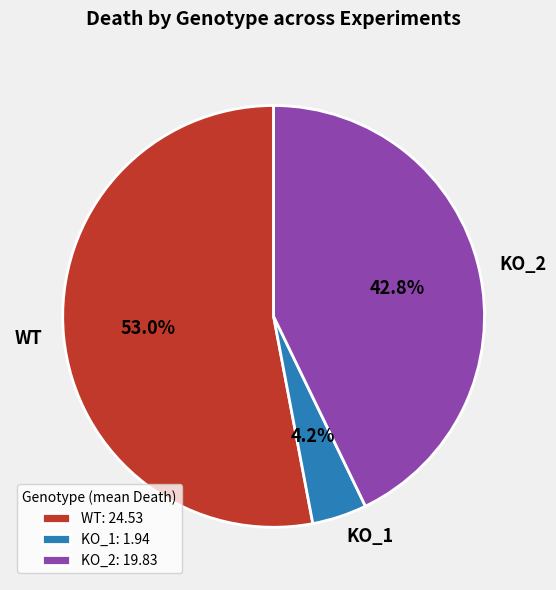

What percentage is the KO_2 slice, to the nearest percent?

43%